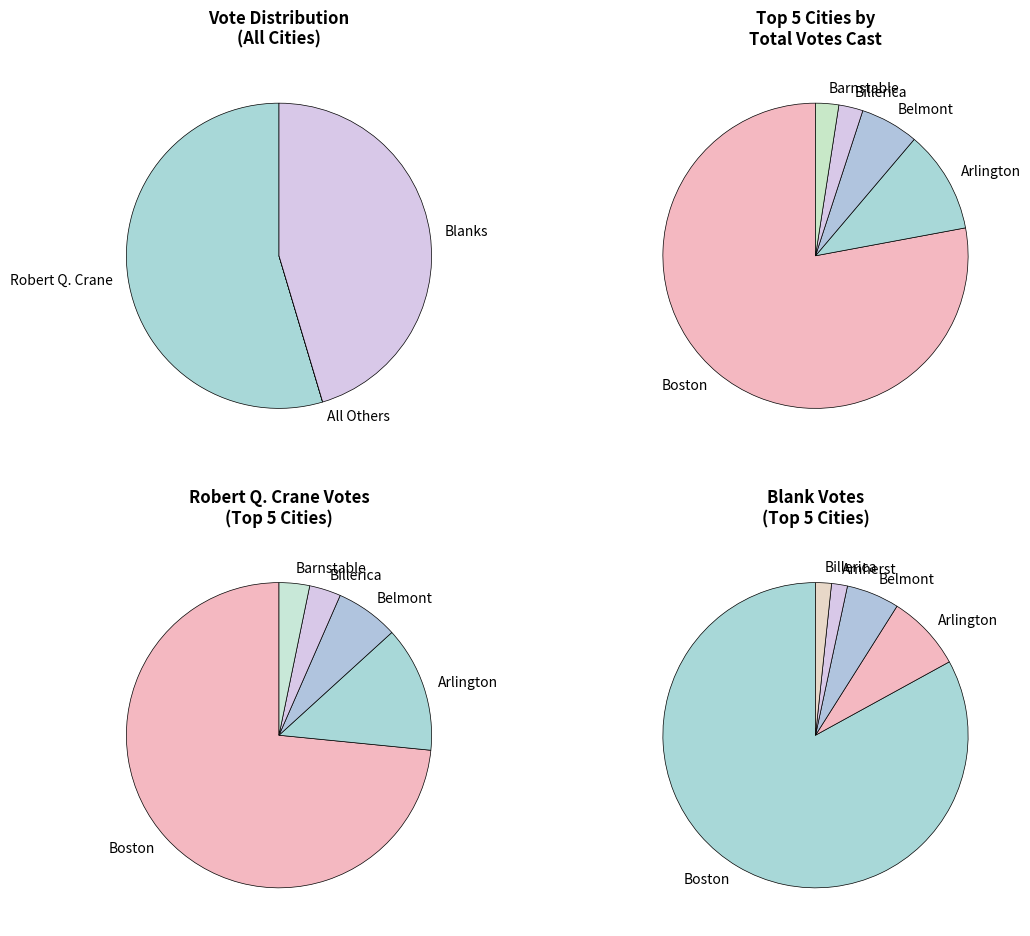

Which category has the biggest portion of the pie?

Boston